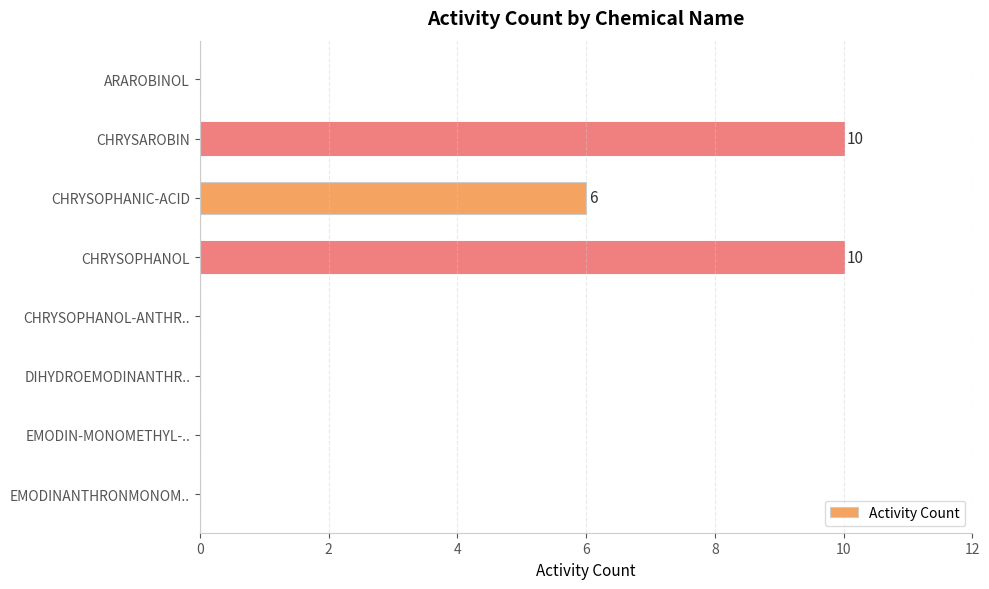

Are the bars horizontal?

Yes